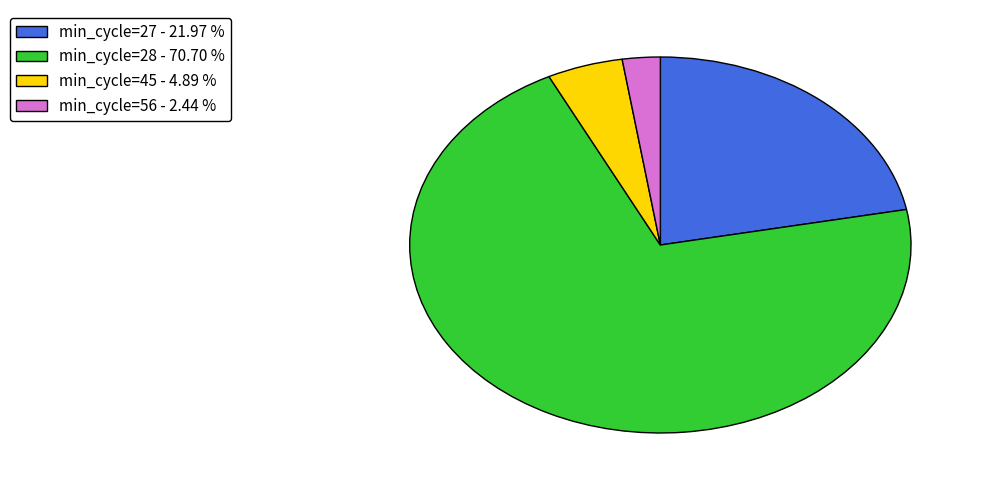

What is the largest slice in the pie chart?

min_cycle=28 - 70.70 %